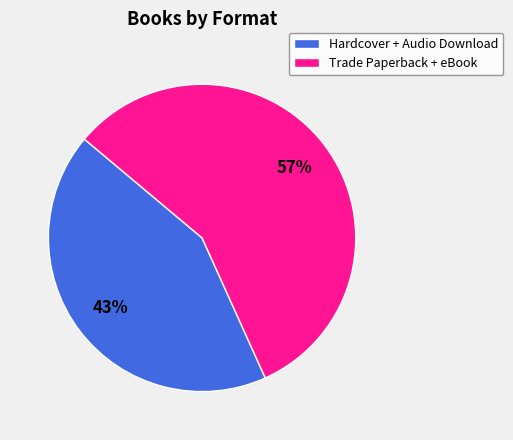

Do Trade Paperback + eBook and Hardcover + Audio Download together represent more than half of the pie?

Yes